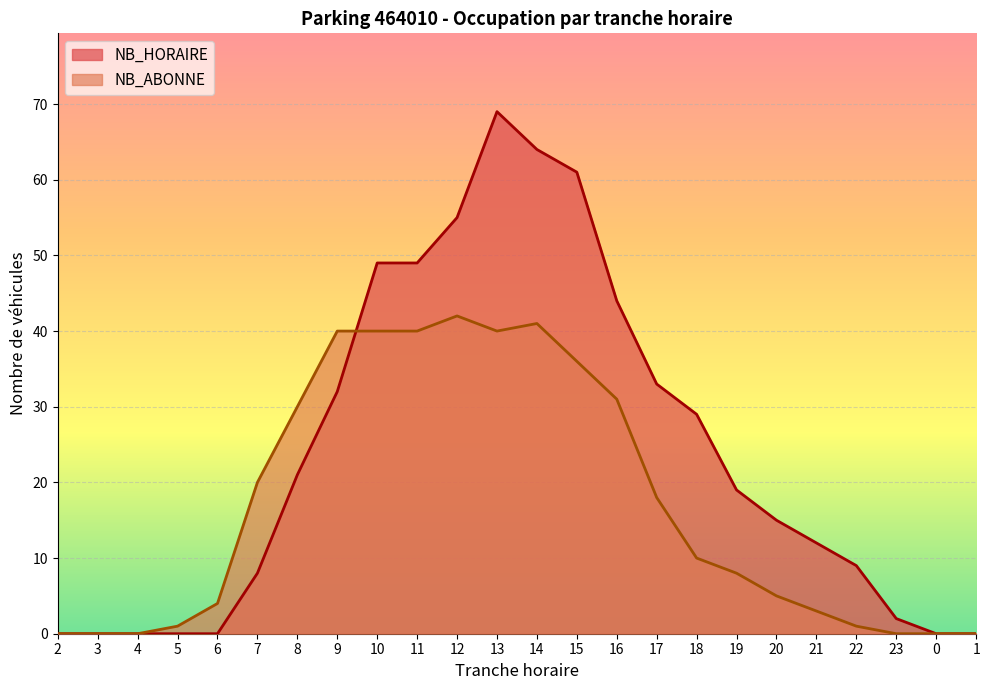

True or false: NB_HORAIRE has a value of 9 at 22.

True